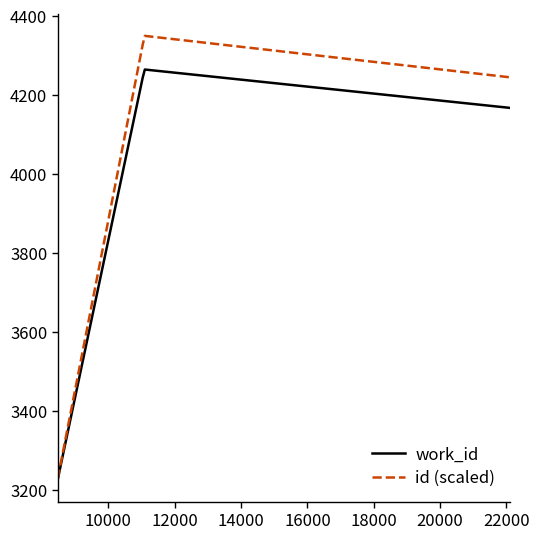

How many lines are shown in the chart?

2